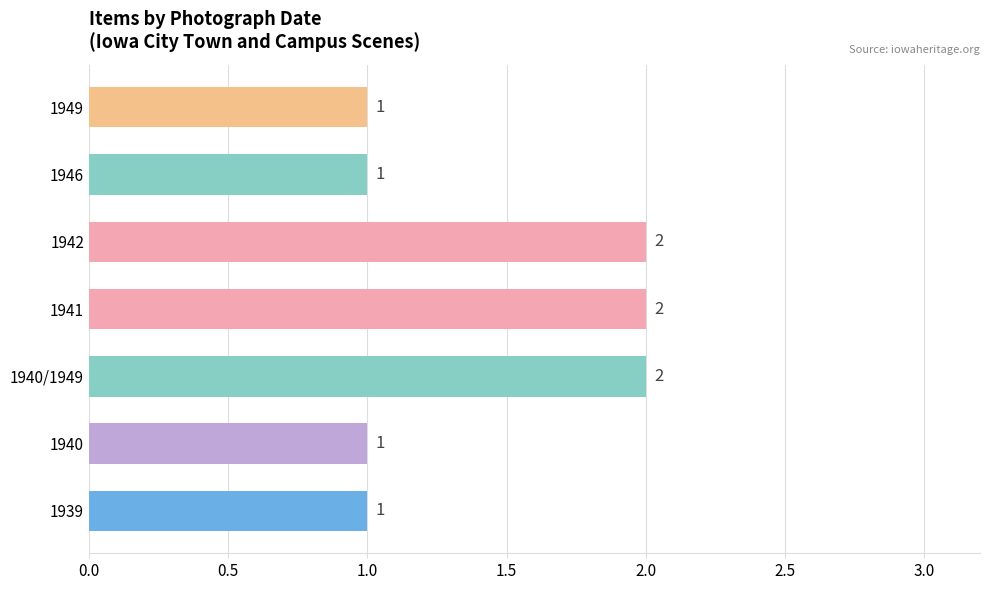

How many data points does each series have?

7